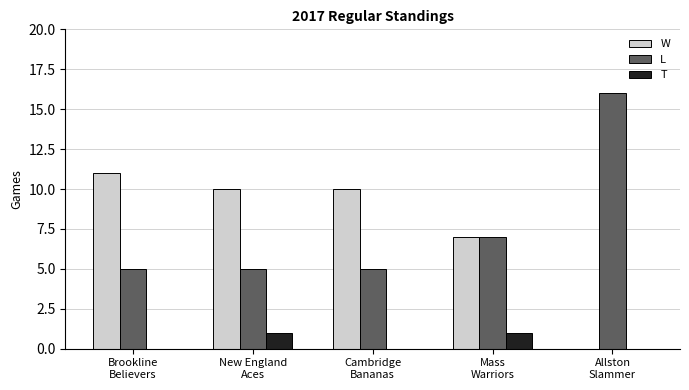

Which category has the highest value across all series?

Allston
Slammer